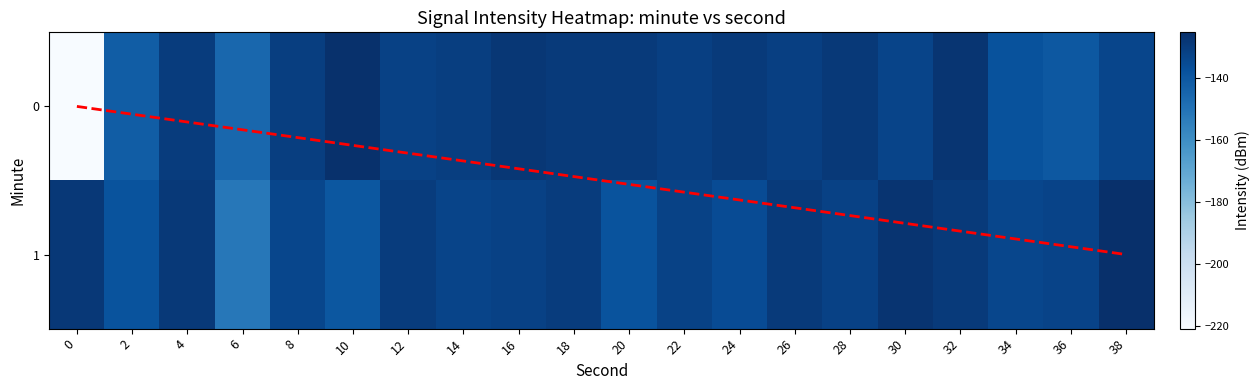

Rank the series at 8 from lowest to highest value.

1, 0